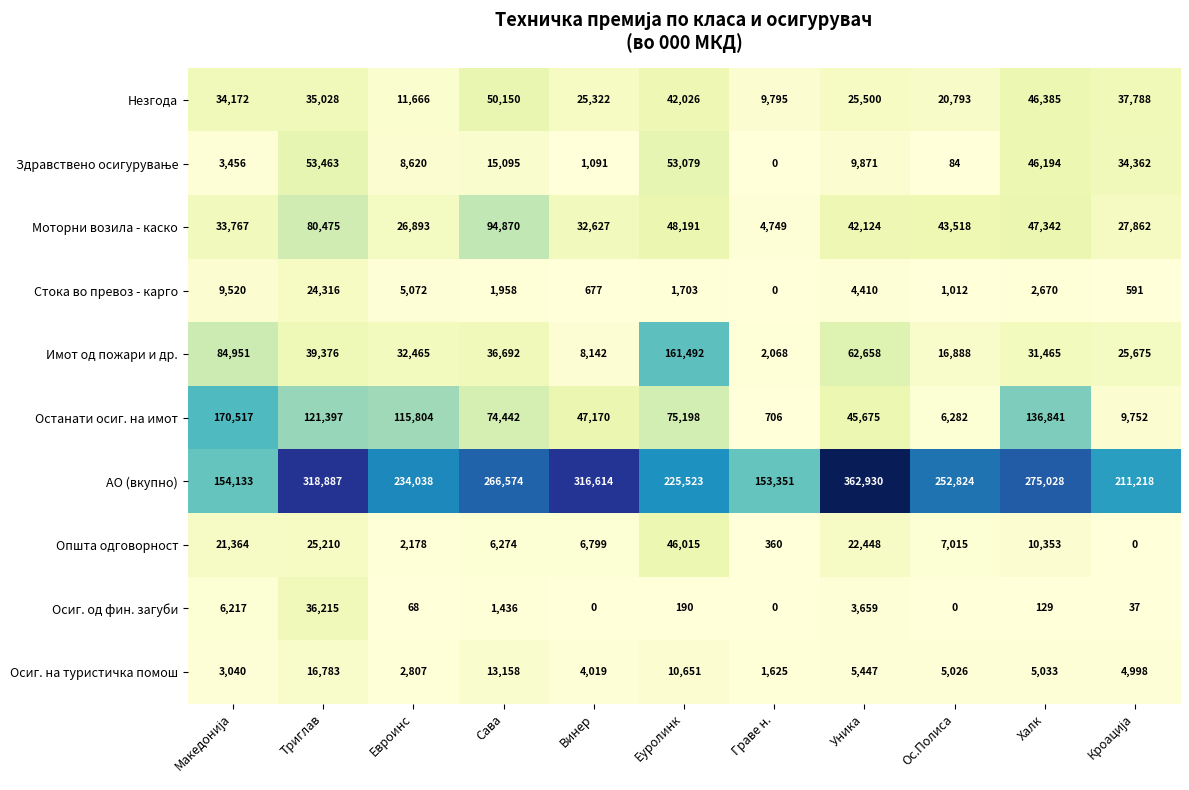

Read the АО (вкупно) value at Винер, to the nearest 50.

316600